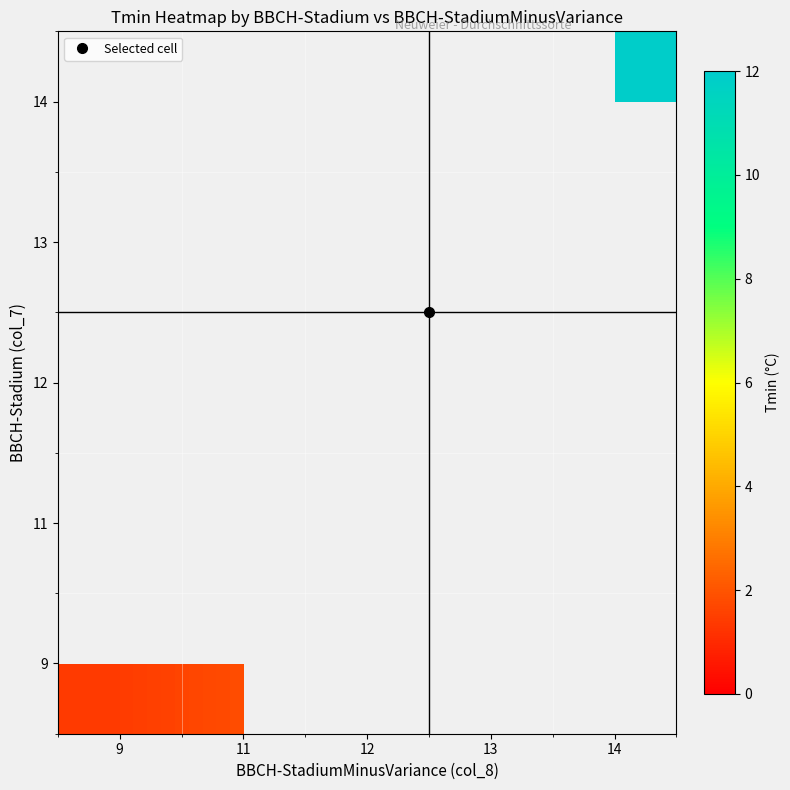

How many distinct data groups are displayed?

5